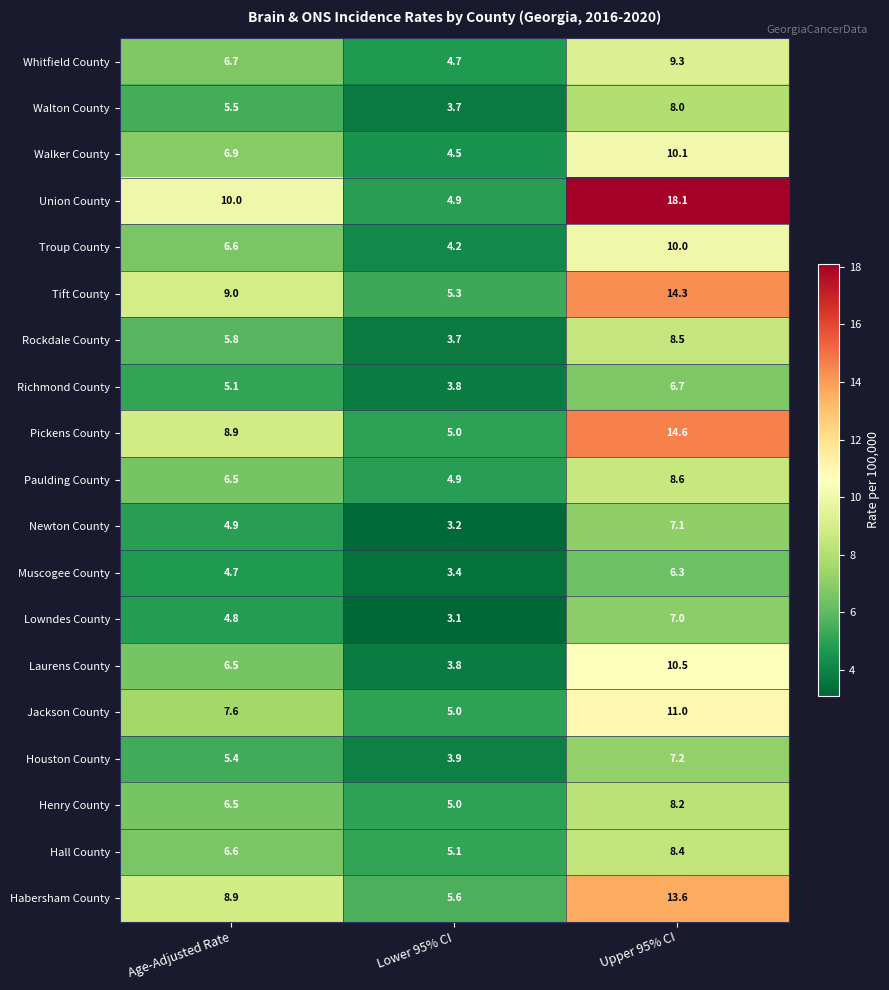

What is the sum of all Hall County values?

20.1